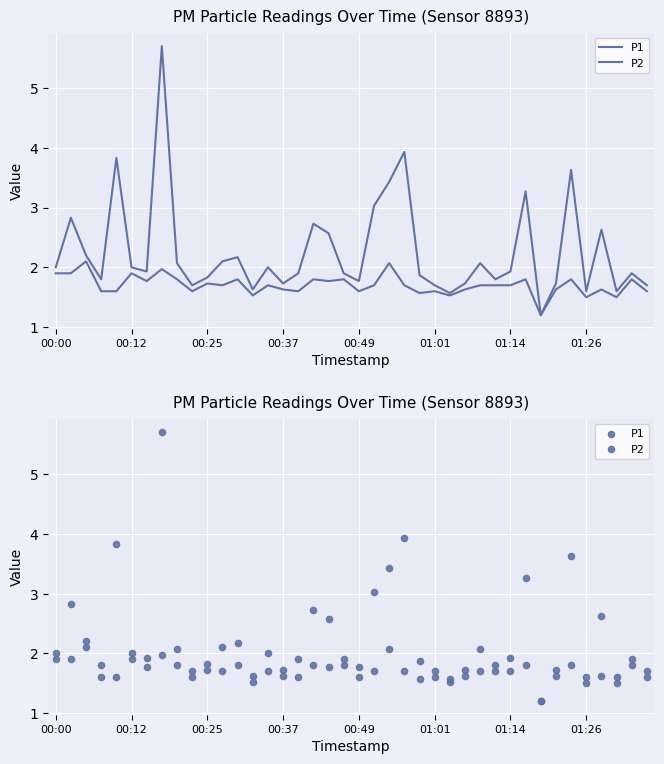

At how many categories does at least one series exceed 3?

7